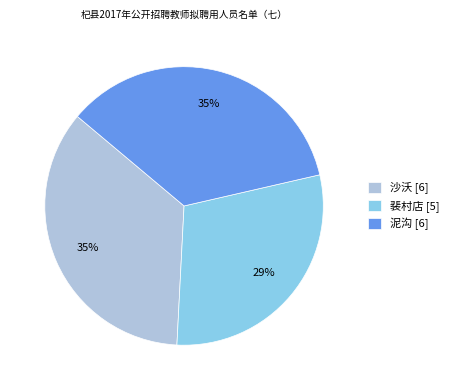

Is it true that 沙沃 [6] is 49% of the pie?

False